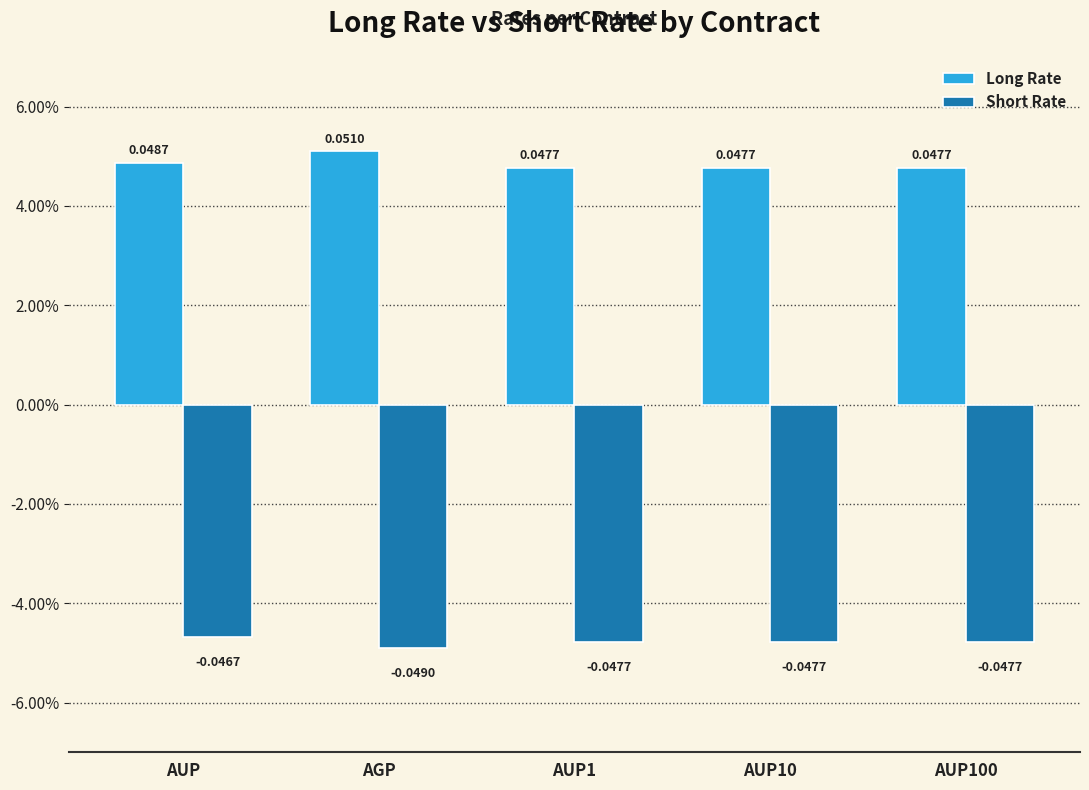

Rank the categories by Short Rate value from highest to lowest.

AUP, AUP1, AUP10, AUP100, AGP